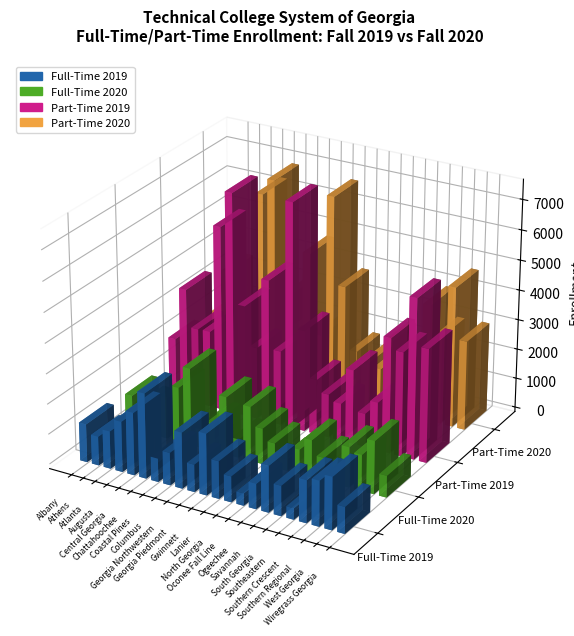

At which label is Full-Time 2020 closest to 1426?

Augusta